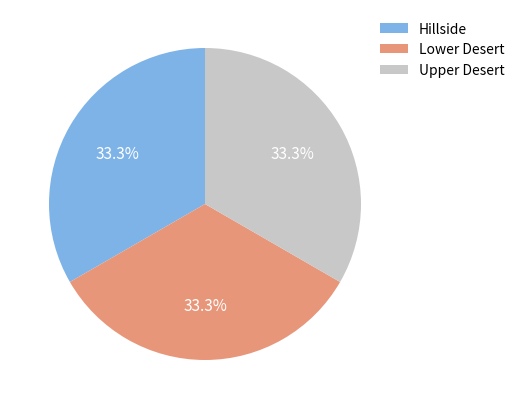

Combined, what portion of the pie is Upper Desert and Lower Desert?

66.7%